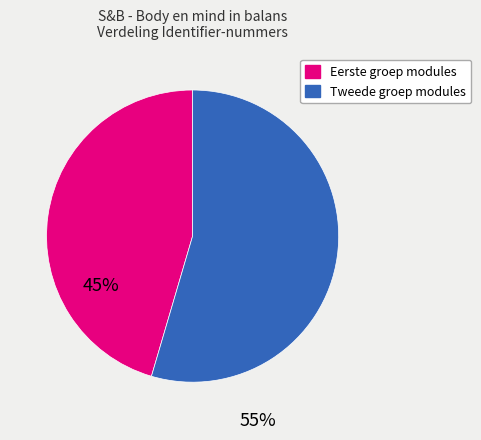

Does any single category account for the majority?

Yes